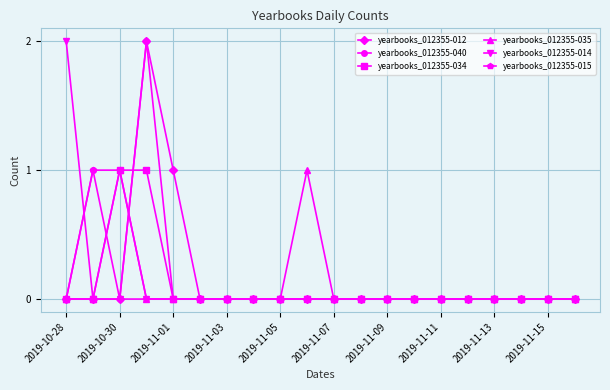

Is this an area chart (filled region under the line)?

No